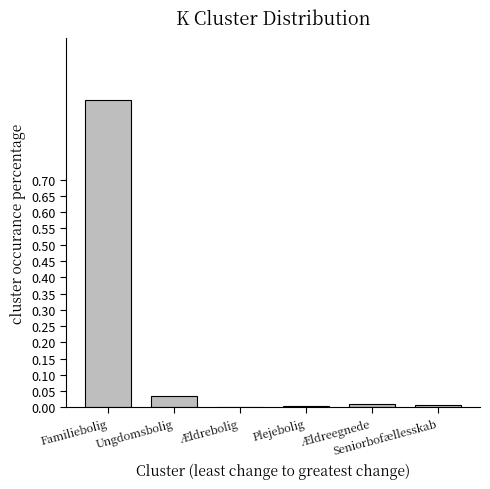

What is the sum of all values?

1.0